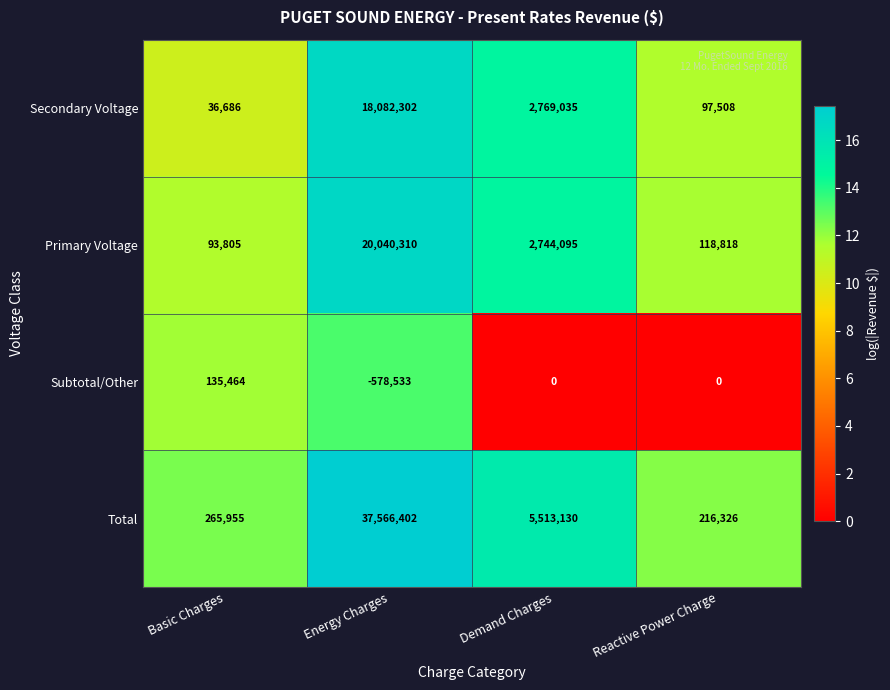

How many data points does each series have?

4